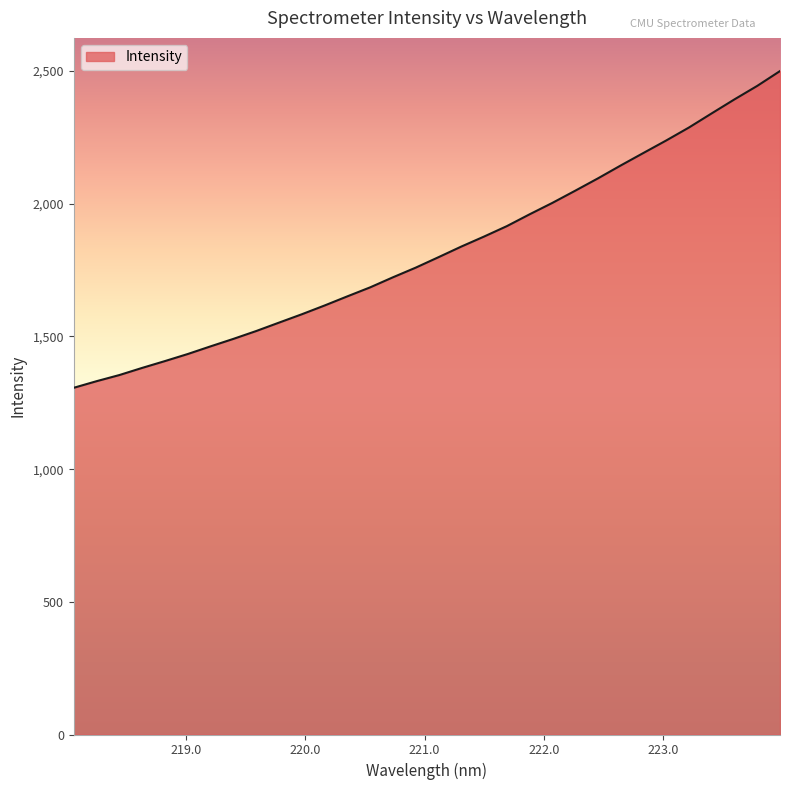

What is the smallest value displayed?

1306.7